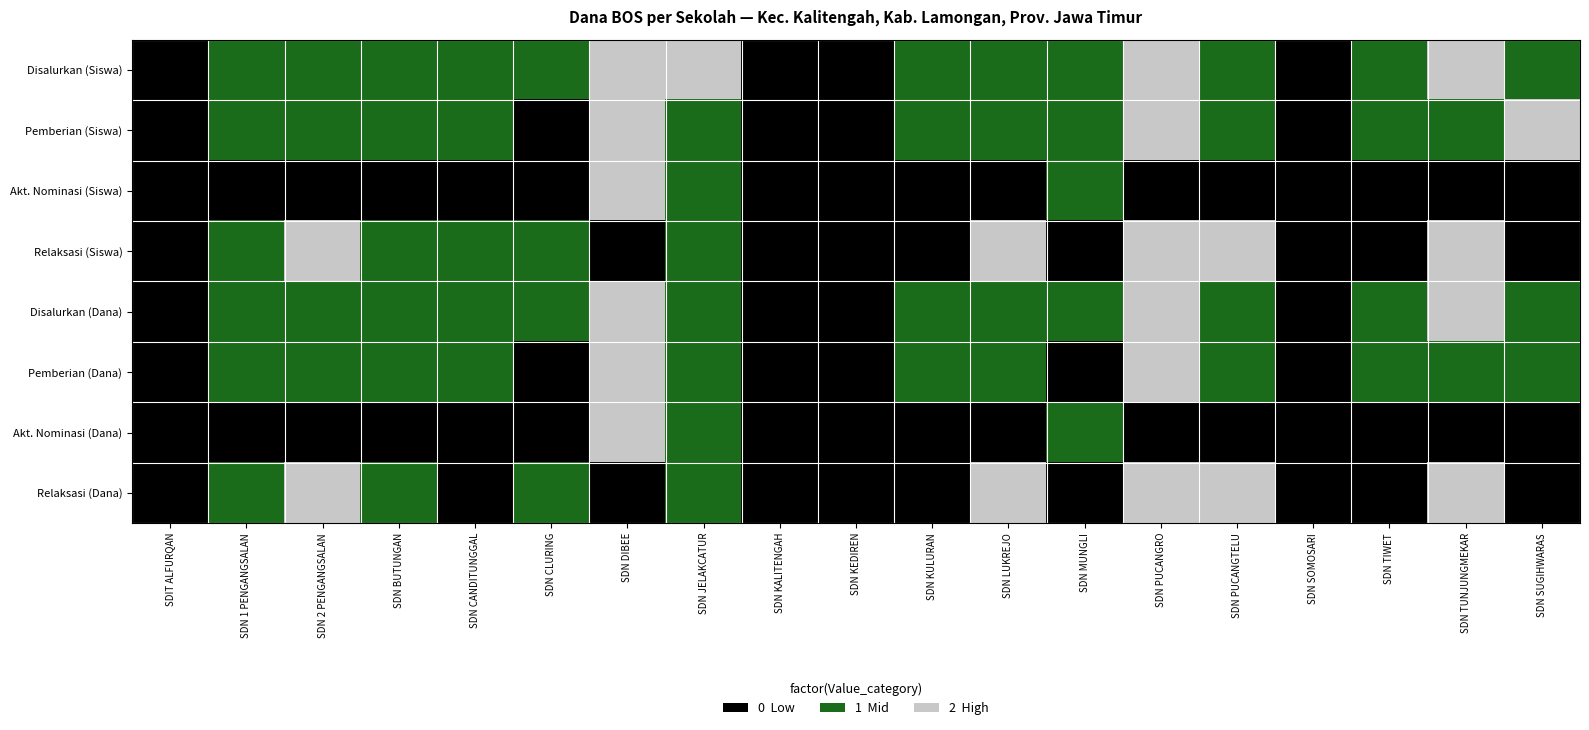

Reading right to left, extract all data points from this chart.

Disalurkan (Siswa): SDN SUGIHWARAS=1	SDN TUNJUNGMEKAR=2	SDN TIWET=1	SDN SOMOSARI=0	SDN PUCANGTELU=1	SDN PUCANGRO=2	SDN MUNGLI=1	SDN LUKREJO=1	SDN KULURAN=1	SDN KEDIREN=0	SDN KALITENGAH=0	SDN JELAKCATUR=2	SDN DIBEE=2	SDN CLURING=1	SDN CANDITUNGGAL=1	SDN BUTUNGAN=1	SDN 2 PENGANGSALAN=1	SDN 1 PENGANGSALAN=1	SDIT ALFURQAN=0
Pemberian (Siswa): SDN SUGIHWARAS=2	SDN TUNJUNGMEKAR=1	SDN TIWET=1	SDN SOMOSARI=0	SDN PUCANGTELU=1	SDN PUCANGRO=2	SDN MUNGLI=1	SDN LUKREJO=1	SDN KULURAN=1	SDN KEDIREN=0	SDN KALITENGAH=0	SDN JELAKCATUR=1	SDN DIBEE=2	SDN CLURING=0	SDN CANDITUNGGAL=1	SDN BUTUNGAN=1	SDN 2 PENGANGSALAN=1	SDN 1 PENGANGSALAN=1	SDIT ALFURQAN=0
Akt. Nominasi (Siswa): SDN SUGIHWARAS=0	SDN TUNJUNGMEKAR=0	SDN TIWET=0	SDN SOMOSARI=0	SDN PUCANGTELU=0	SDN PUCANGRO=0	SDN MUNGLI=1	SDN LUKREJO=0	SDN KULURAN=0	SDN KEDIREN=0	SDN KALITENGAH=0	SDN JELAKCATUR=1	SDN DIBEE=2	SDN CLURING=0	SDN CANDITUNGGAL=0	SDN BUTUNGAN=0	SDN 2 PENGANGSALAN=0	SDN 1 PENGANGSALAN=0	SDIT ALFURQAN=0
Relaksasi (Siswa): SDN SUGIHWARAS=0	SDN TUNJUNGMEKAR=2	SDN TIWET=0	SDN SOMOSARI=0	SDN PUCANGTELU=2	SDN PUCANGRO=2	SDN MUNGLI=0	SDN LUKREJO=2	SDN KULURAN=0	SDN KEDIREN=0	SDN KALITENGAH=0	SDN JELAKCATUR=1	SDN DIBEE=0	SDN CLURING=1	SDN CANDITUNGGAL=1	SDN BUTUNGAN=1	SDN 2 PENGANGSALAN=2	SDN 1 PENGANGSALAN=1	SDIT ALFURQAN=0
Disalurkan (Dana): SDN SUGIHWARAS=1	SDN TUNJUNGMEKAR=2	SDN TIWET=1	SDN SOMOSARI=0	SDN PUCANGTELU=1	SDN PUCANGRO=2	SDN MUNGLI=1	SDN LUKREJO=1	SDN KULURAN=1	SDN KEDIREN=0	SDN KALITENGAH=0	SDN JELAKCATUR=1	SDN DIBEE=2	SDN CLURING=1	SDN CANDITUNGGAL=1	SDN BUTUNGAN=1	SDN 2 PENGANGSALAN=1	SDN 1 PENGANGSALAN=1	SDIT ALFURQAN=0
Pemberian (Dana): SDN SUGIHWARAS=1	SDN TUNJUNGMEKAR=1	SDN TIWET=1	SDN SOMOSARI=0	SDN PUCANGTELU=1	SDN PUCANGRO=2	SDN MUNGLI=0	SDN LUKREJO=1	SDN KULURAN=1	SDN KEDIREN=0	SDN KALITENGAH=0	SDN JELAKCATUR=1	SDN DIBEE=2	SDN CLURING=0	SDN CANDITUNGGAL=1	SDN BUTUNGAN=1	SDN 2 PENGANGSALAN=1	SDN 1 PENGANGSALAN=1	SDIT ALFURQAN=0
Akt. Nominasi (Dana): SDN SUGIHWARAS=0	SDN TUNJUNGMEKAR=0	SDN TIWET=0	SDN SOMOSARI=0	SDN PUCANGTELU=0	SDN PUCANGRO=0	SDN MUNGLI=1	SDN LUKREJO=0	SDN KULURAN=0	SDN KEDIREN=0	SDN KALITENGAH=0	SDN JELAKCATUR=1	SDN DIBEE=2	SDN CLURING=0	SDN CANDITUNGGAL=0	SDN BUTUNGAN=0	SDN 2 PENGANGSALAN=0	SDN 1 PENGANGSALAN=0	SDIT ALFURQAN=0
Relaksasi (Dana): SDN SUGIHWARAS=0	SDN TUNJUNGMEKAR=2	SDN TIWET=0	SDN SOMOSARI=0	SDN PUCANGTELU=2	SDN PUCANGRO=2	SDN MUNGLI=0	SDN LUKREJO=2	SDN KULURAN=0	SDN KEDIREN=0	SDN KALITENGAH=0	SDN JELAKCATUR=1	SDN DIBEE=0	SDN CLURING=1	SDN CANDITUNGGAL=0	SDN BUTUNGAN=1	SDN 2 PENGANGSALAN=2	SDN 1 PENGANGSALAN=1	SDIT ALFURQAN=0